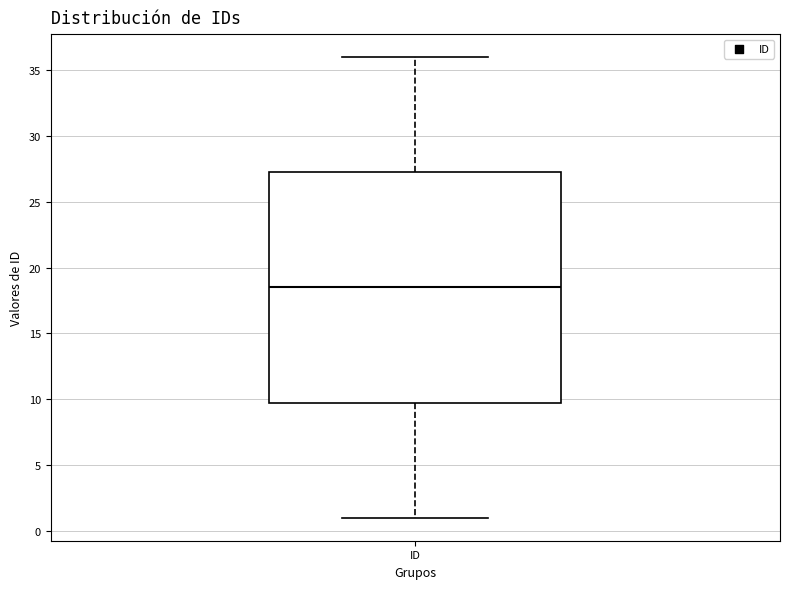

Read this box plot against the y-axis: the position of the median line, the range covered by the box, and the ends of both whiskers. The values are not printed on the chart, so give them approximately, as read against the axis.

median 18.5, box 10.0 to 27.5, whiskers 1.0 to 36.0